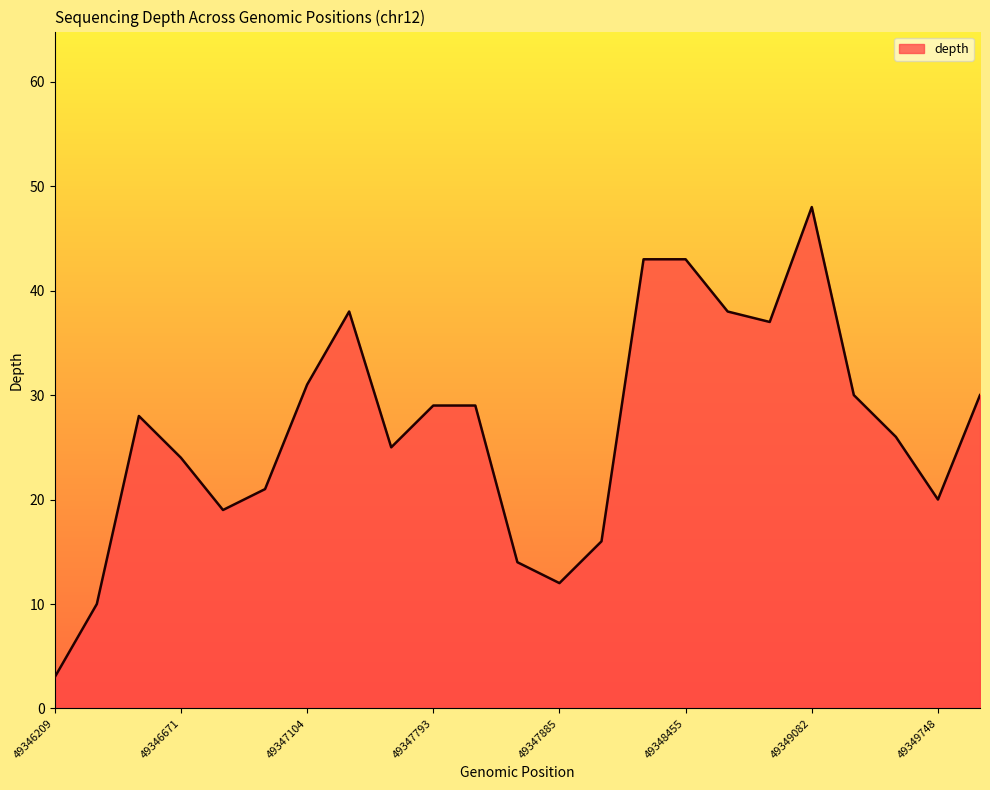

Does the chart have visible grid lines?

No